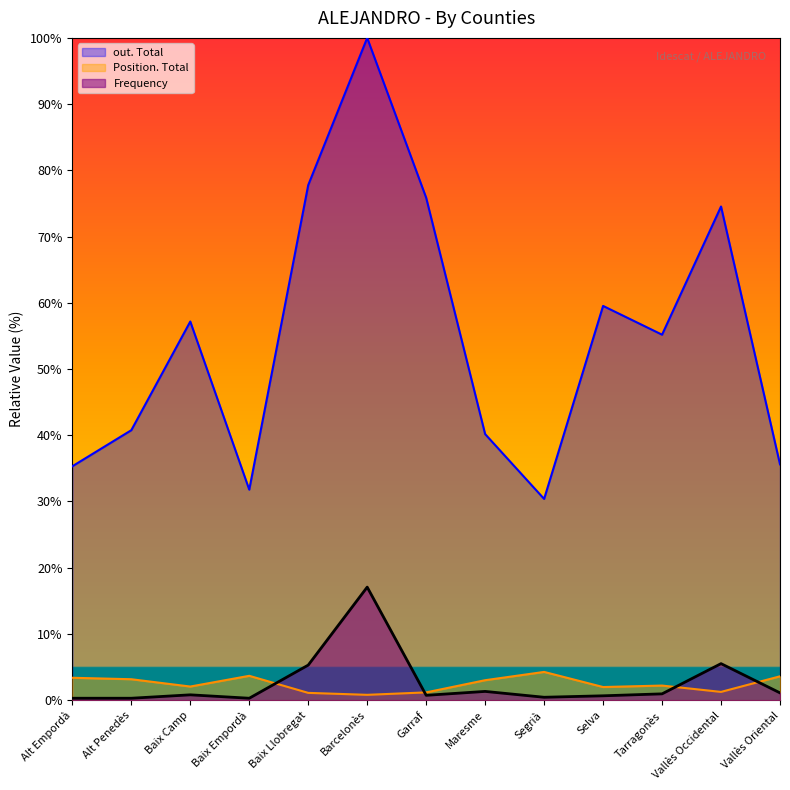

The out. Total series shows 77.8 at Baix Llobregat. True or false?

True